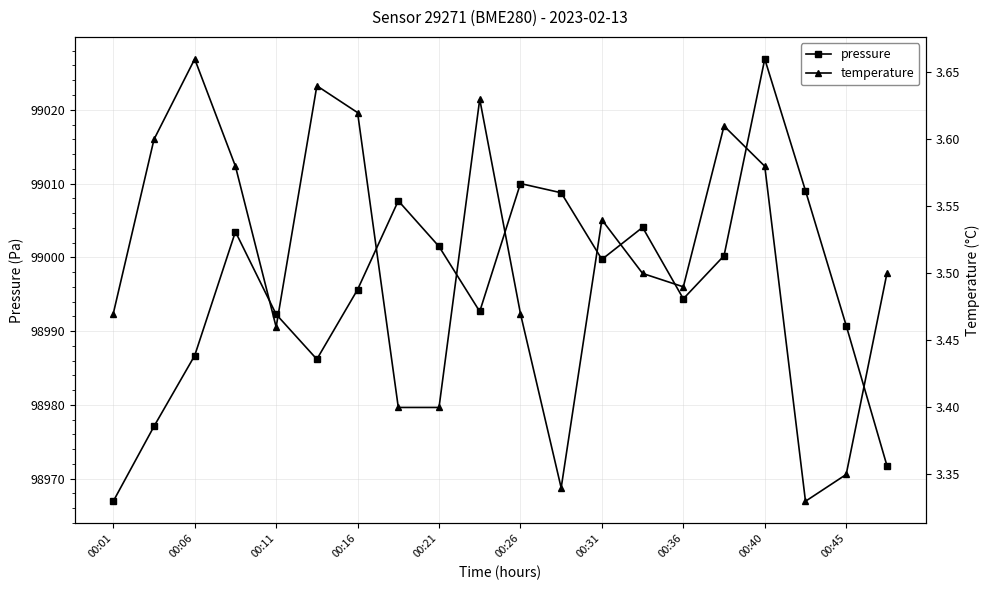

Is it true that pressure equals 54763.2 at 00:36?

False